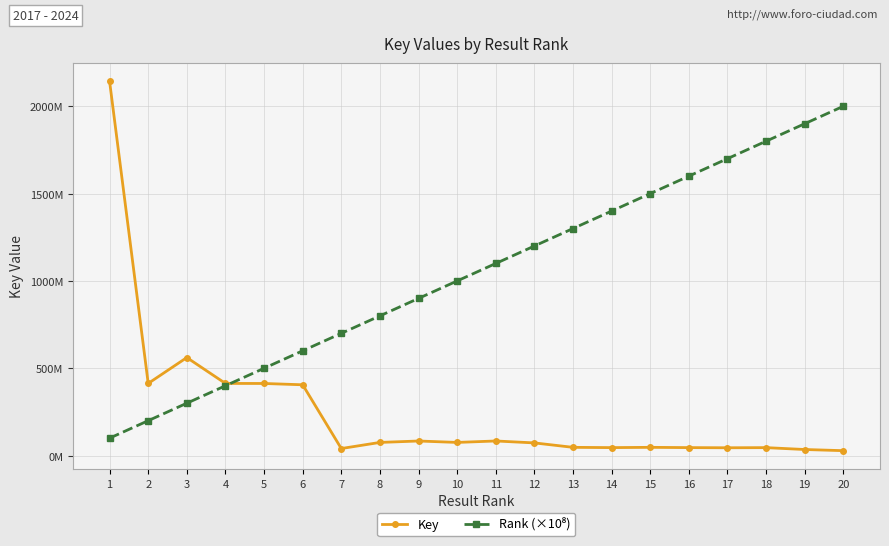

Rank the series by their maximum value, from highest to lowest.

Key, Rank (×10⁸)